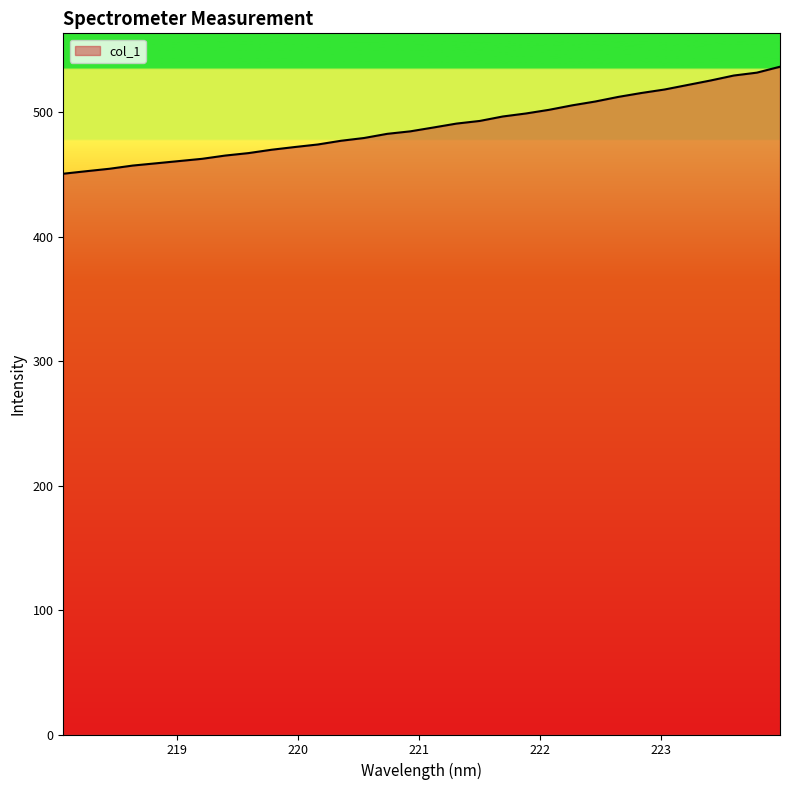

What is the difference between the maximum and minimum values?

86.0